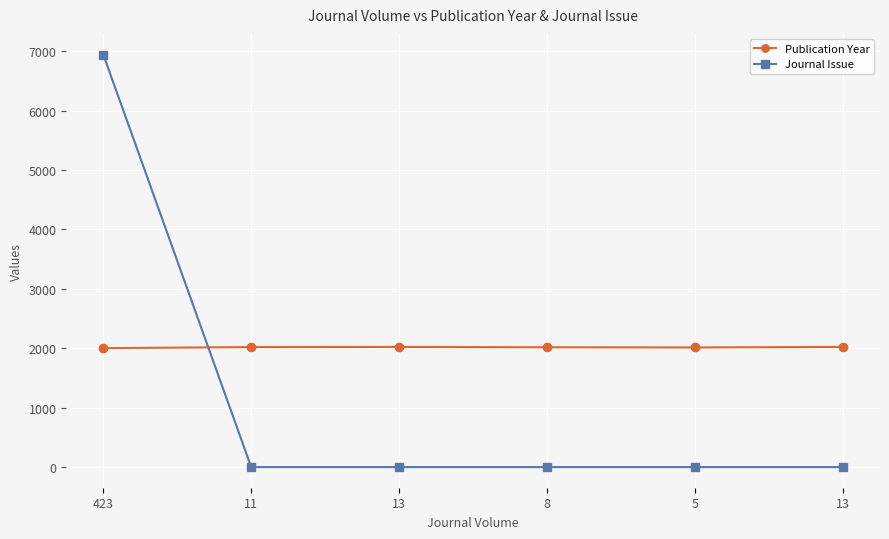

What is the average value of the Publication Year series?

2017